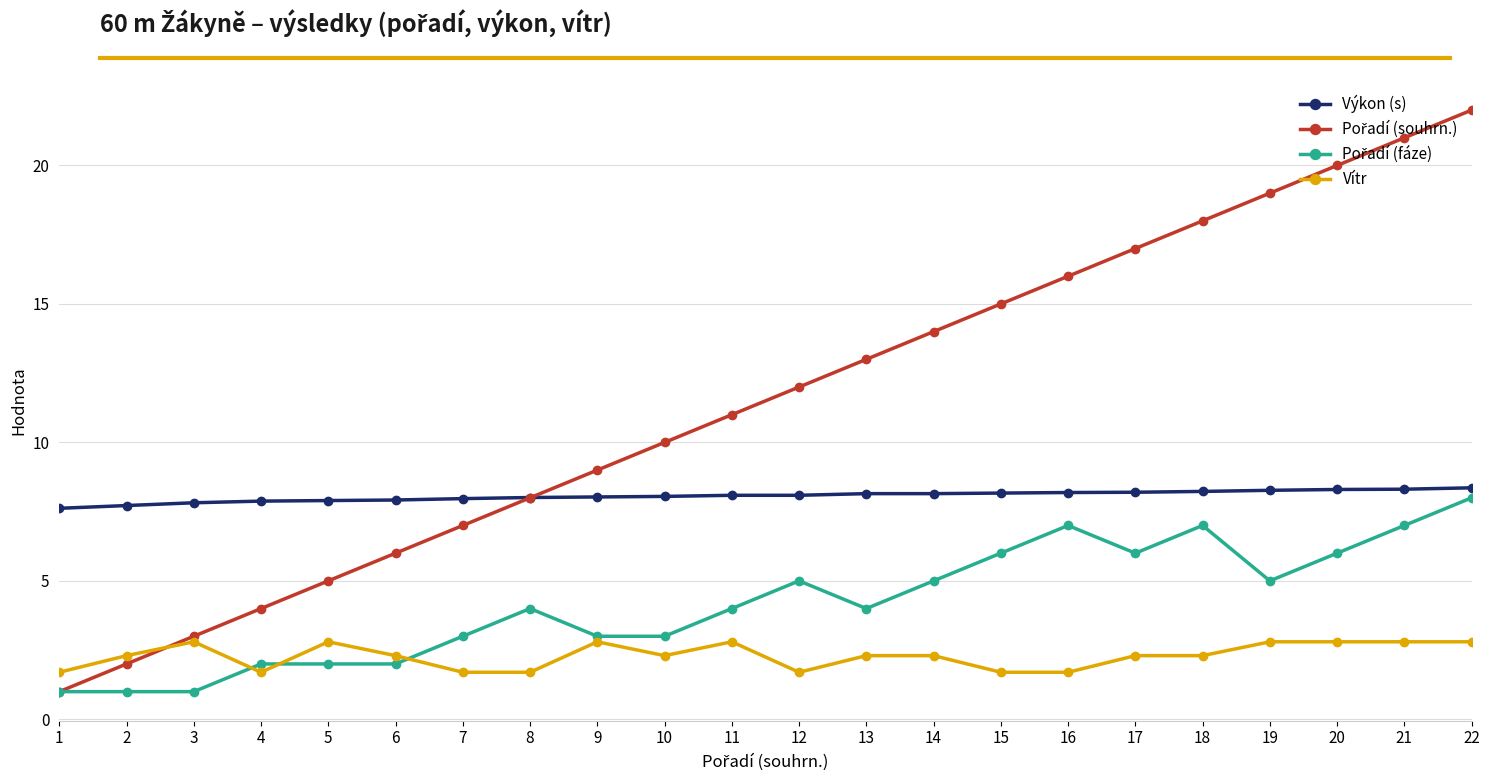

At which category does Vítr reach its first local valley?

4